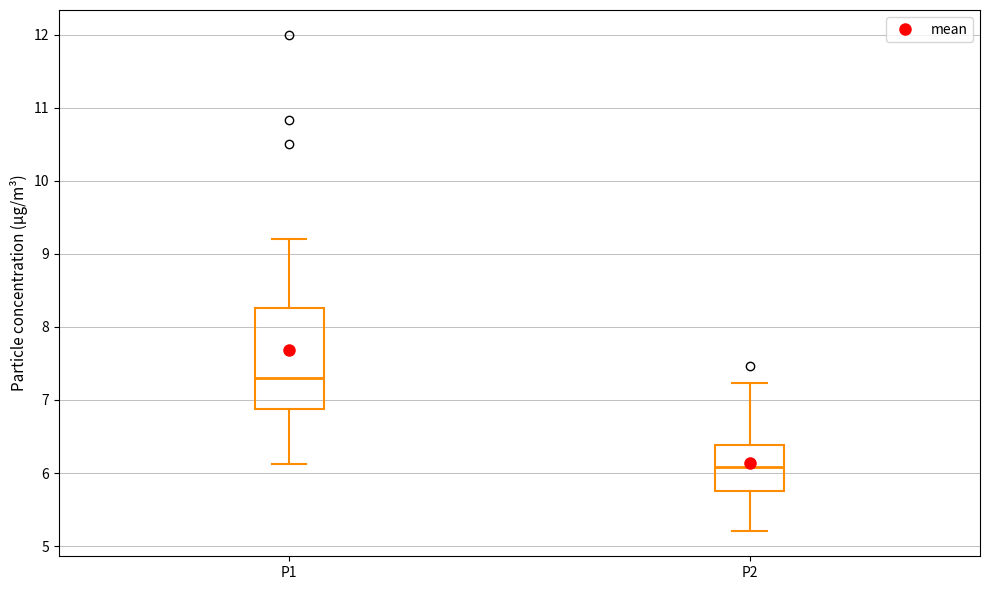

Where does the median line of the box for P2 sit on the y-axis? The values are not printed on the chart, so give them approximately, as read against the axis.

6.1